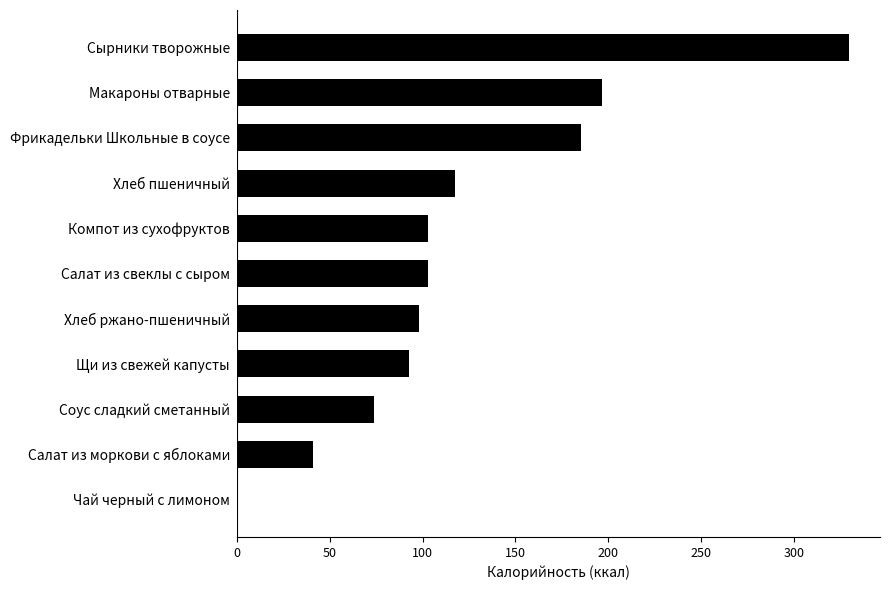

Approximately how many times larger is the value at Фрикадельки Школьные в соусе compared to Хлеб пшеничный?

1.6